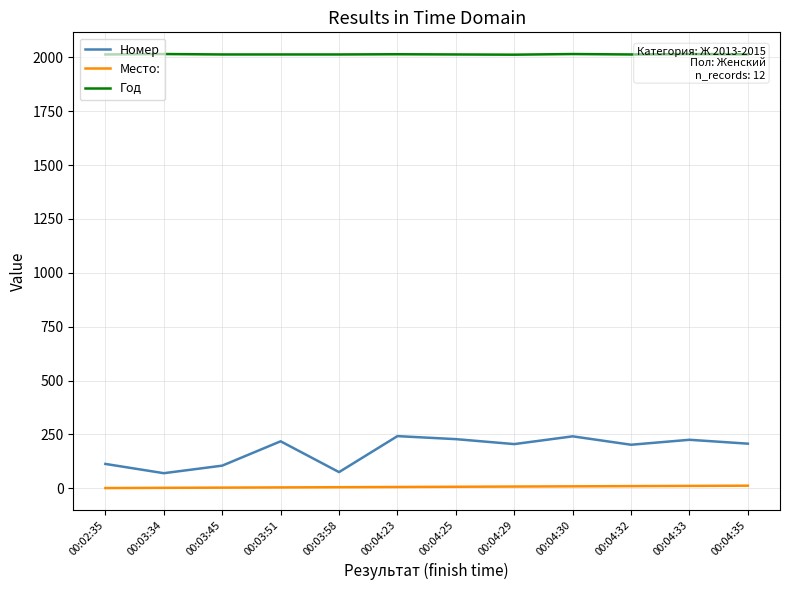

What is the value of the Год point at the 1st from the left?

2013